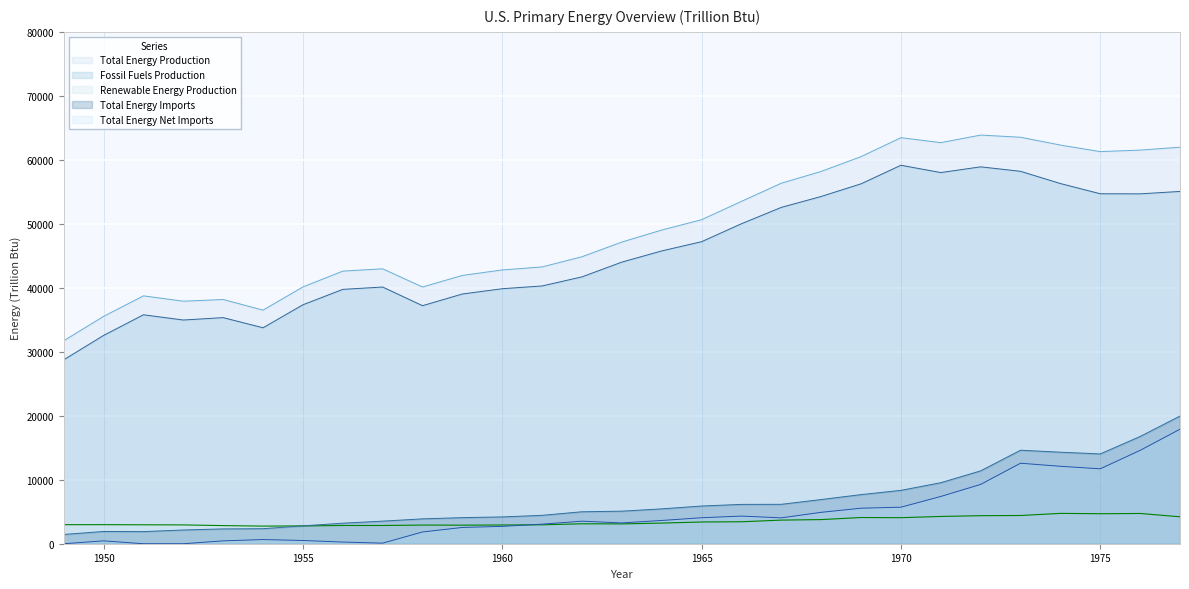

List the series in order of their peak value, highest first.

Total Energy Production, Fossil Fuels Production, Total Energy Imports, Total Energy Net Imports, Renewable Energy Production